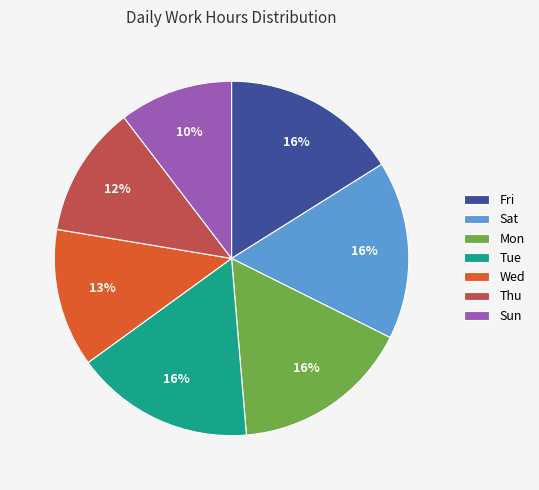

How many segments does this pie chart have?

7